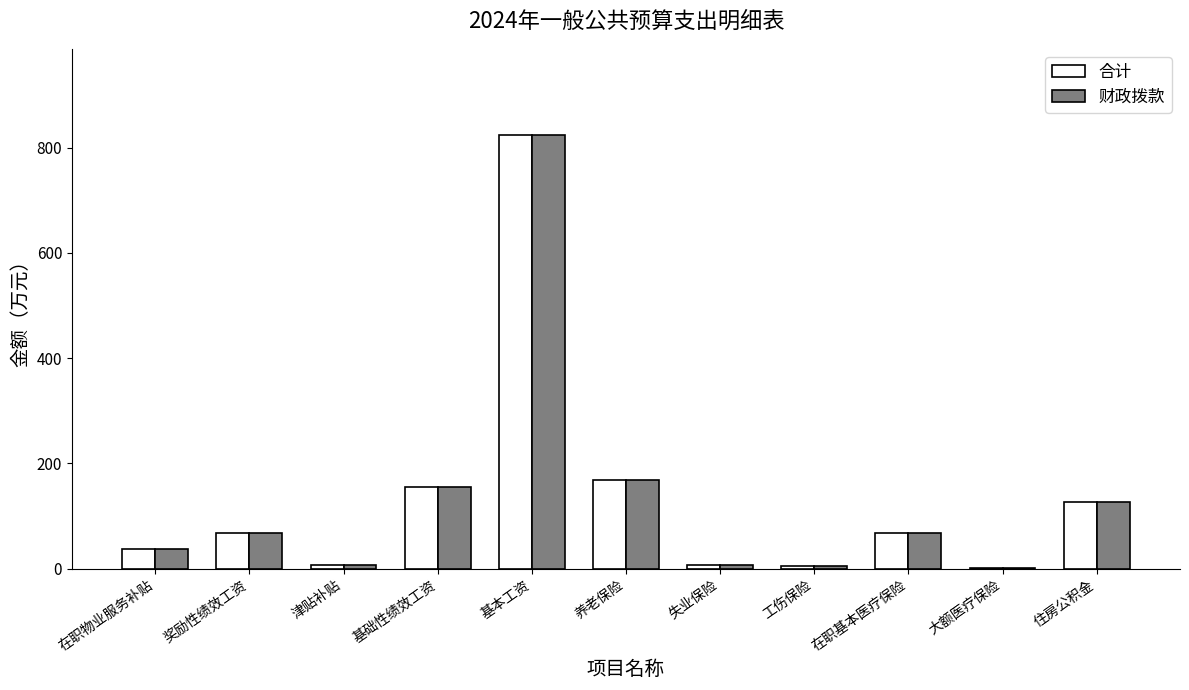

Are the bars grouped side by side (vs. stacked)?

Yes